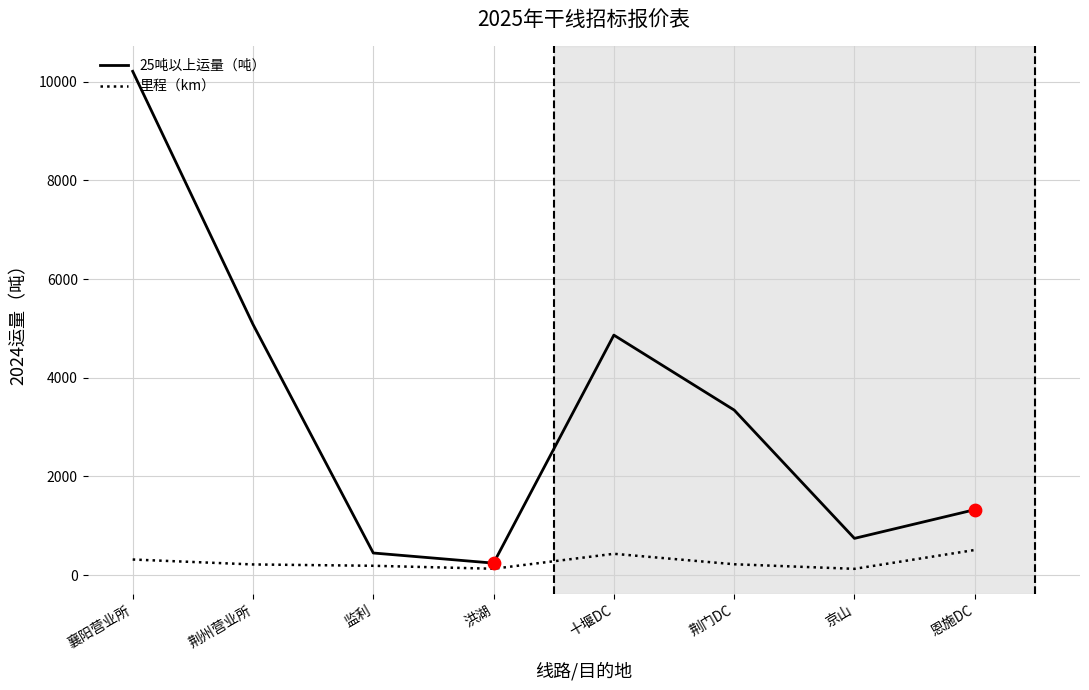

At how many categories does at least one series exceed 4195?

3